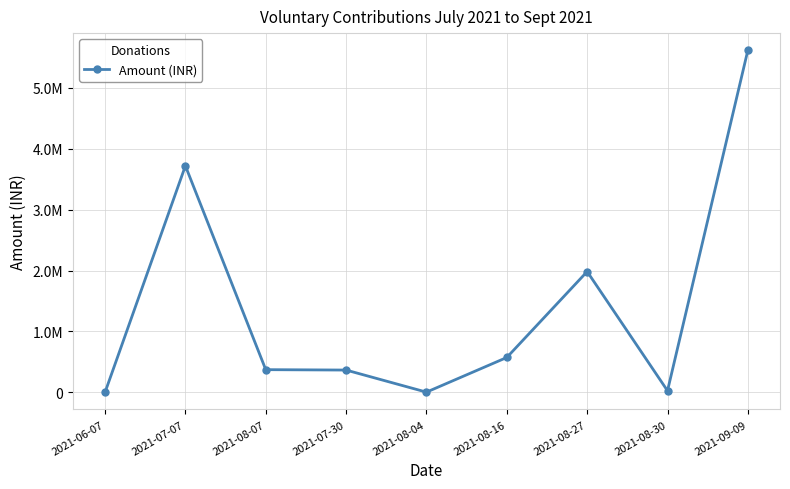

Reading right to left, extract all data points from this chart.

2021-09-09=5618267.0	2021-08-30=26245.0	2021-08-27=1983649.0	2021-08-16=572738.0	2021-08-04=3489.3	2021-07-30=366061.0	2021-08-07=372636.0	2021-07-07=3719500.0	2021-06-07=368.0